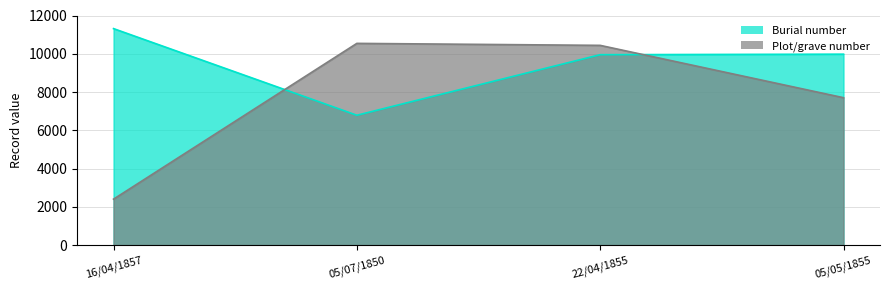

True or false: Burial number has more than 0 interior local peaks.

False